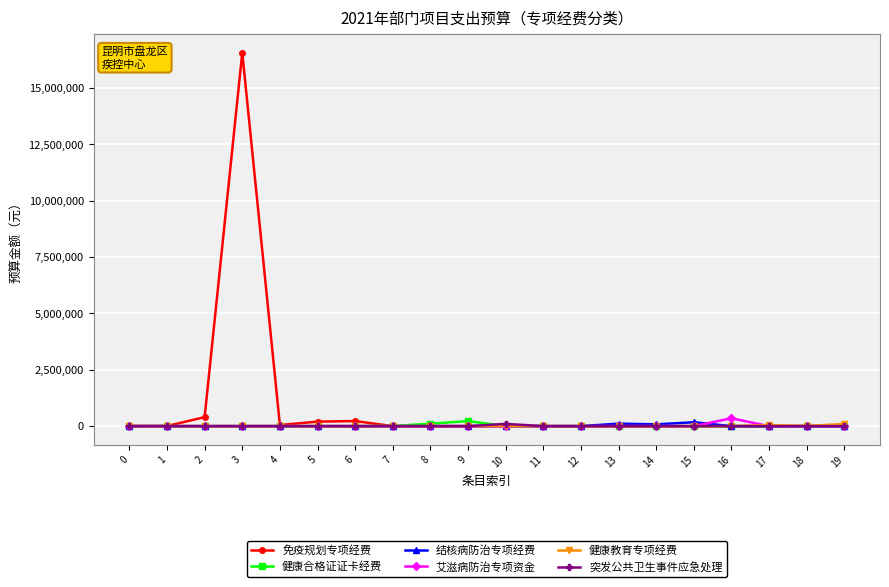

What is the difference between the highest and lowest values at 9?

224000